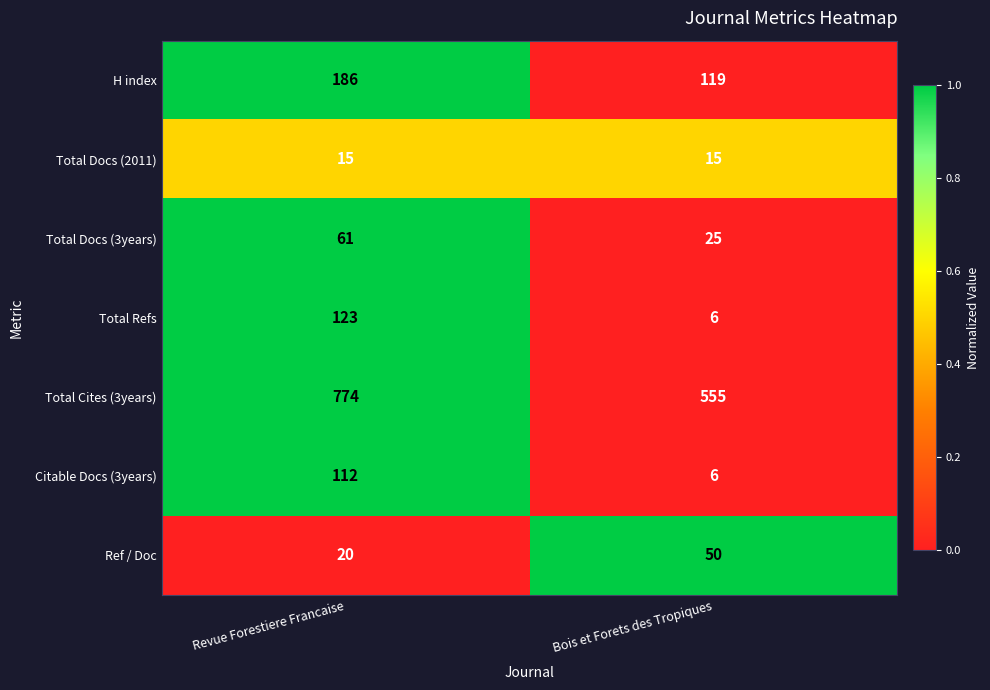

What is the difference between the highest and lowest values at Revue Forestiere Francaise?

759